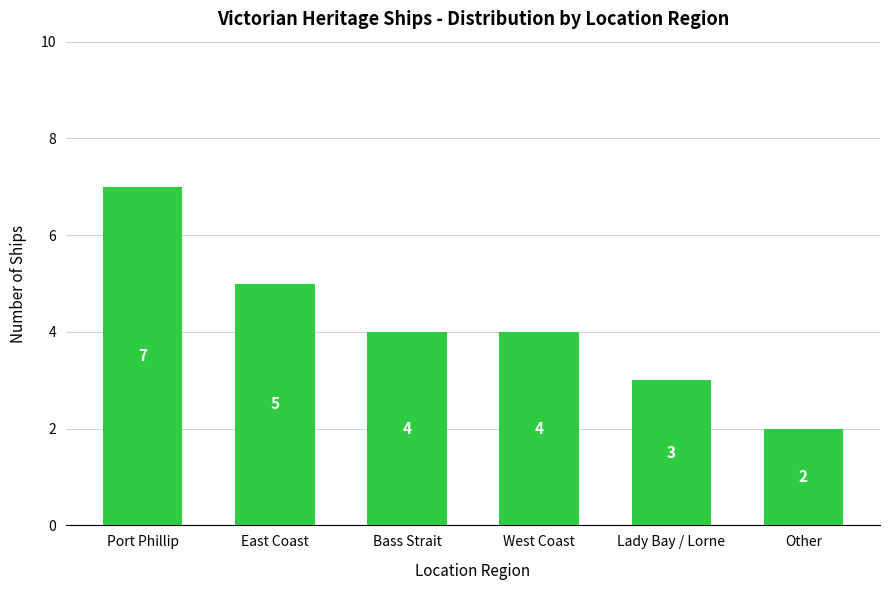

Reading left to right, transcribe all the data shown in this chart.

Port Phillip=7	East Coast=5	Bass Strait=4	West Coast=4	Lady Bay / Lorne=3	Other=2